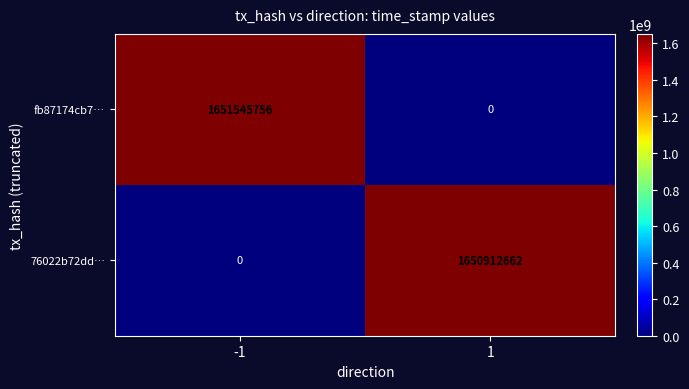

What is the total value across all series at -1?

1651545756